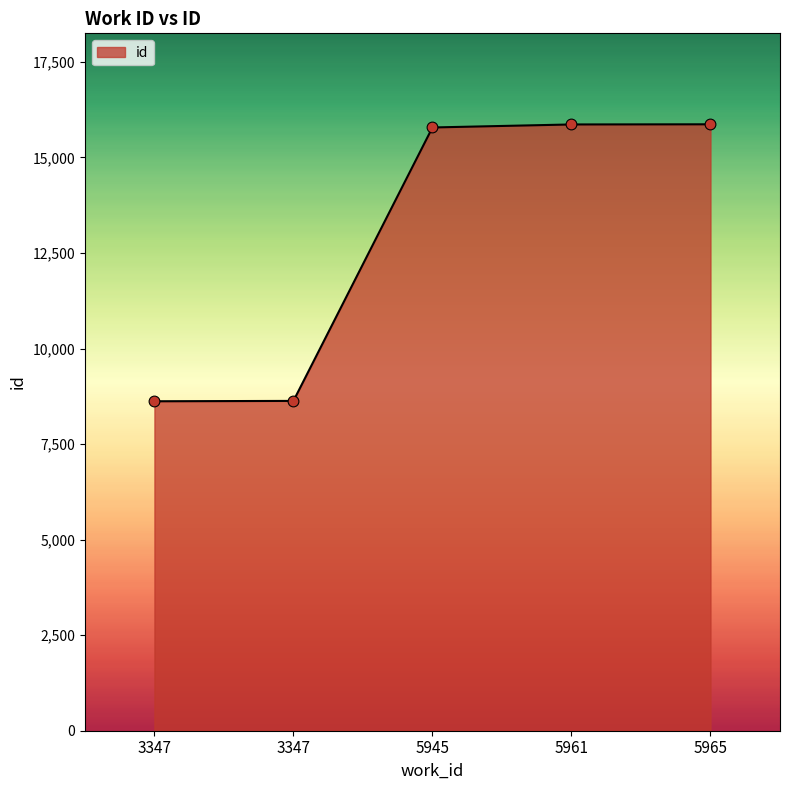

How many categories are shown in the chart?

5